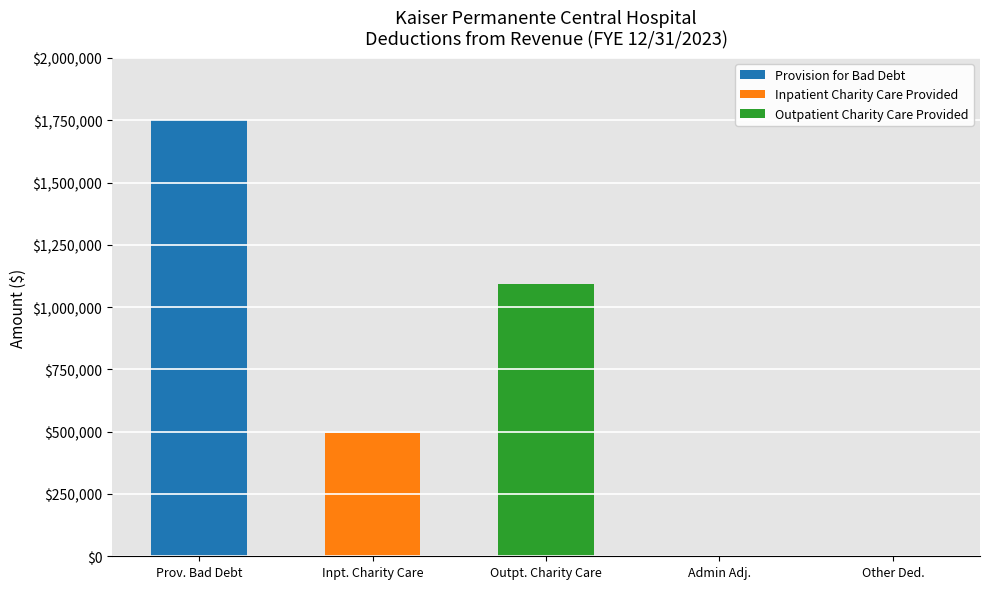

What are all the series names shown in the legend?

Provision for Bad Debt, Inpatient Charity Care Provided, Outpatient Charity Care Provided